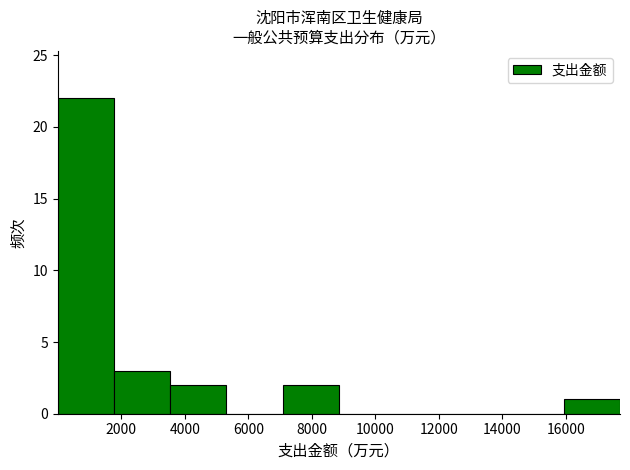

Reading left to right, list every bar in this chart as the range it spans on the x-axis followed by its height. Neither the bar edges nor the heights are printed on the chart, so give them approximately, as read against the axes.

0 to 1800: 22
1800 to 3600: 3
3600 to 5400: 2
5400 to 7000: 0
7000 to 8800: 2
8800 to 10600: 0
10600 to 12400: 0
12400 to 14200: 0
14200 to 16000: 0
16000 to 17800: 1